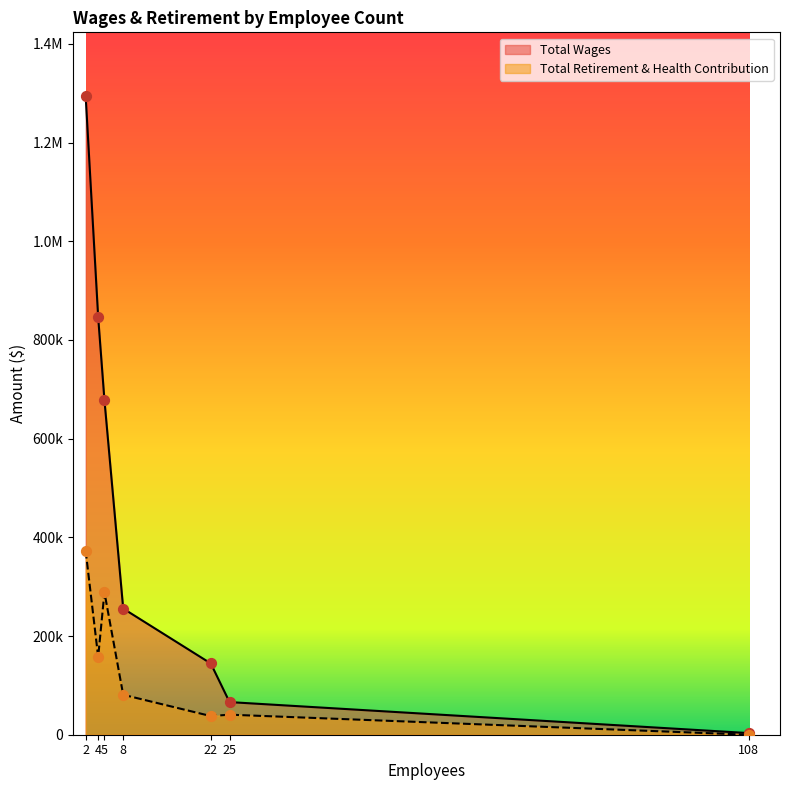

Which series has the largest total across all categories?

Total Wages